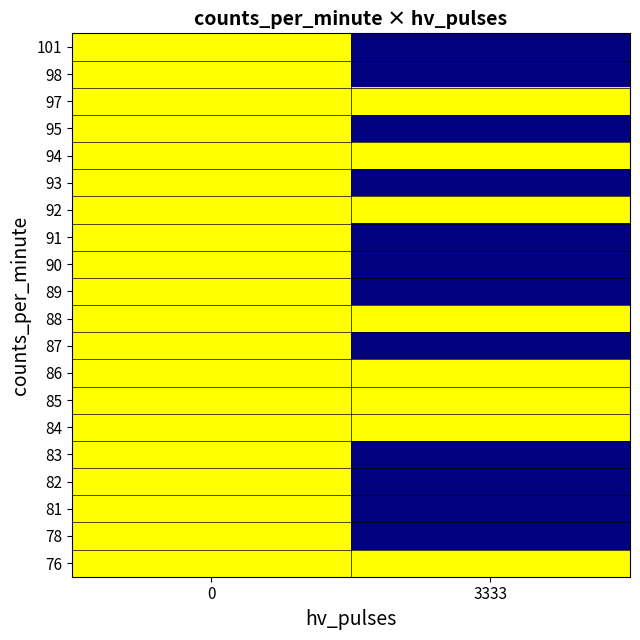

Reading left to right, what are all the values shown in this chart?

76: 0=1	3333=1
78: 0=1	3333=0
81: 0=1	3333=0
82: 0=1	3333=0
83: 0=1	3333=0
84: 0=1	3333=1
85: 0=1	3333=1
86: 0=1	3333=1
87: 0=1	3333=0
88: 0=1	3333=1
89: 0=1	3333=0
90: 0=1	3333=0
91: 0=1	3333=0
92: 0=1	3333=1
93: 0=1	3333=0
94: 0=1	3333=1
95: 0=1	3333=0
97: 0=1	3333=1
98: 0=1	3333=0
101: 0=1	3333=0